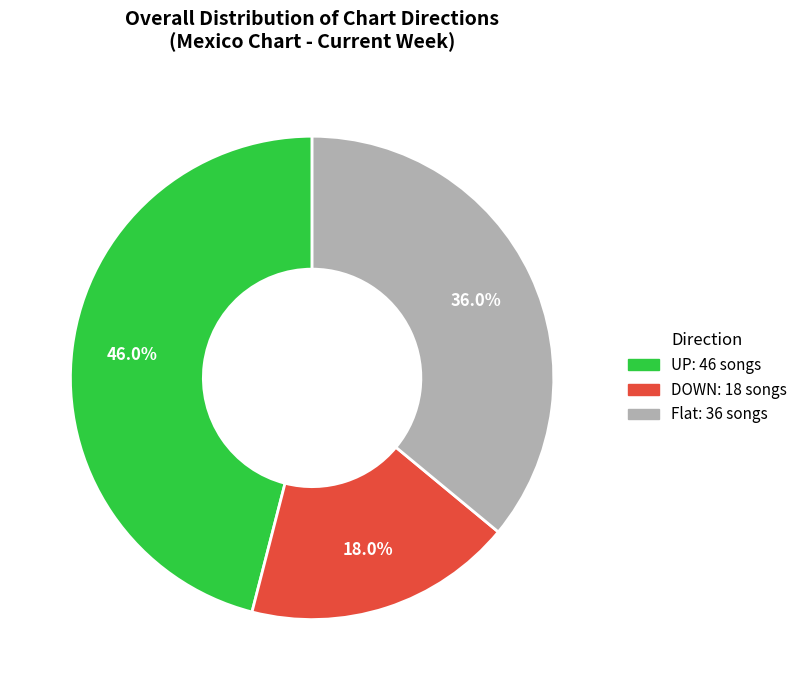

Is there a majority slice in this chart?

No